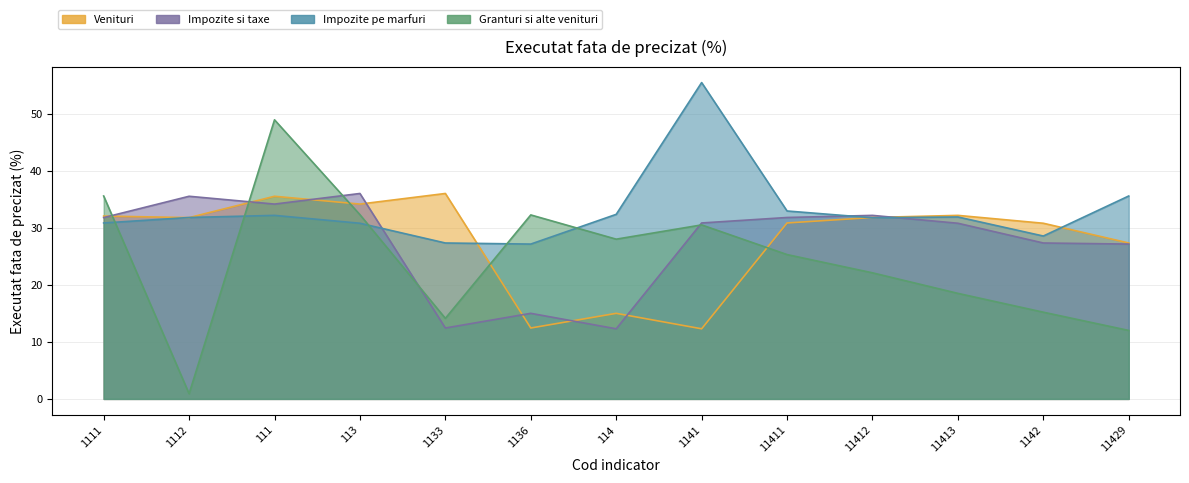

At which label does Granturi si alte venituri first exceed 25?

1111